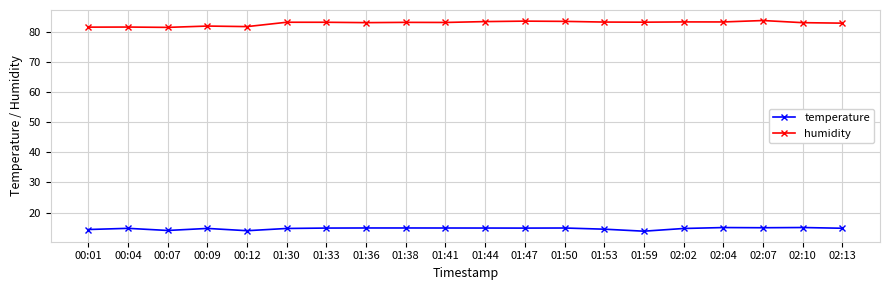

True or false: temperature and humidity cross at least once.

False